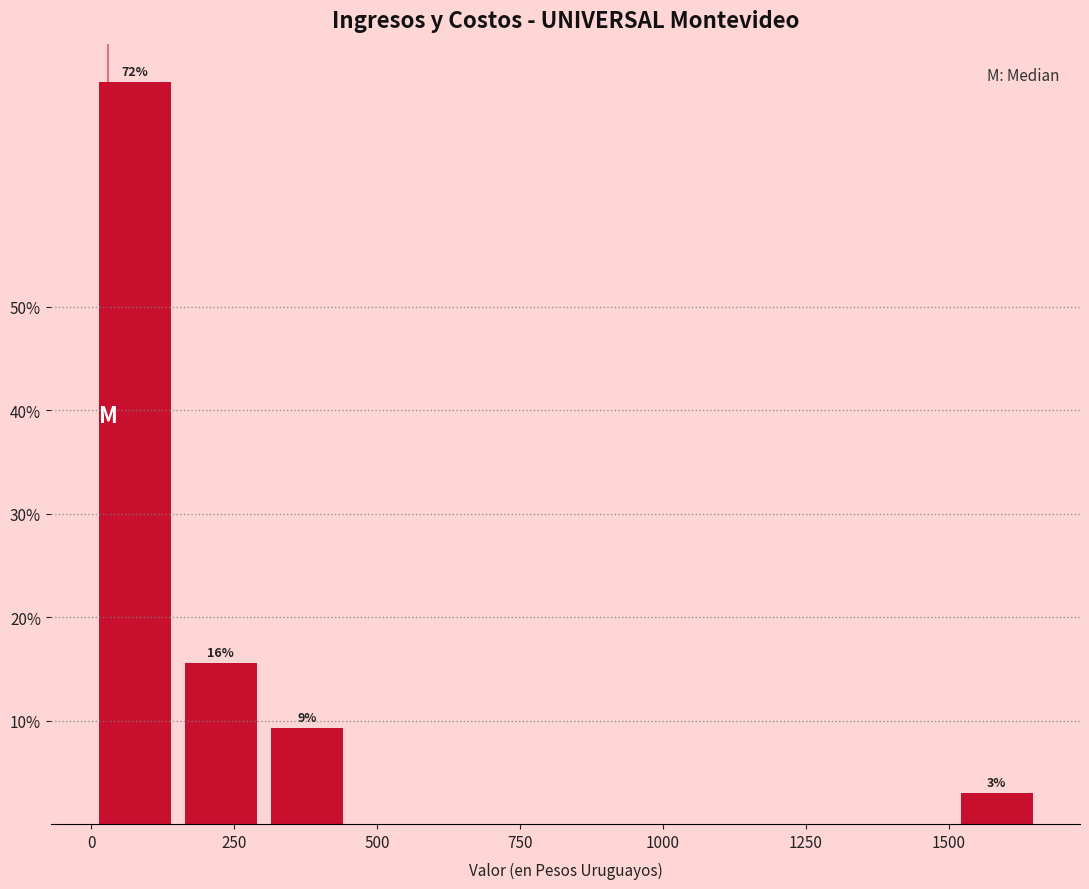

Read against the x-axis, roughly where is the centre of the tallest bar?

100